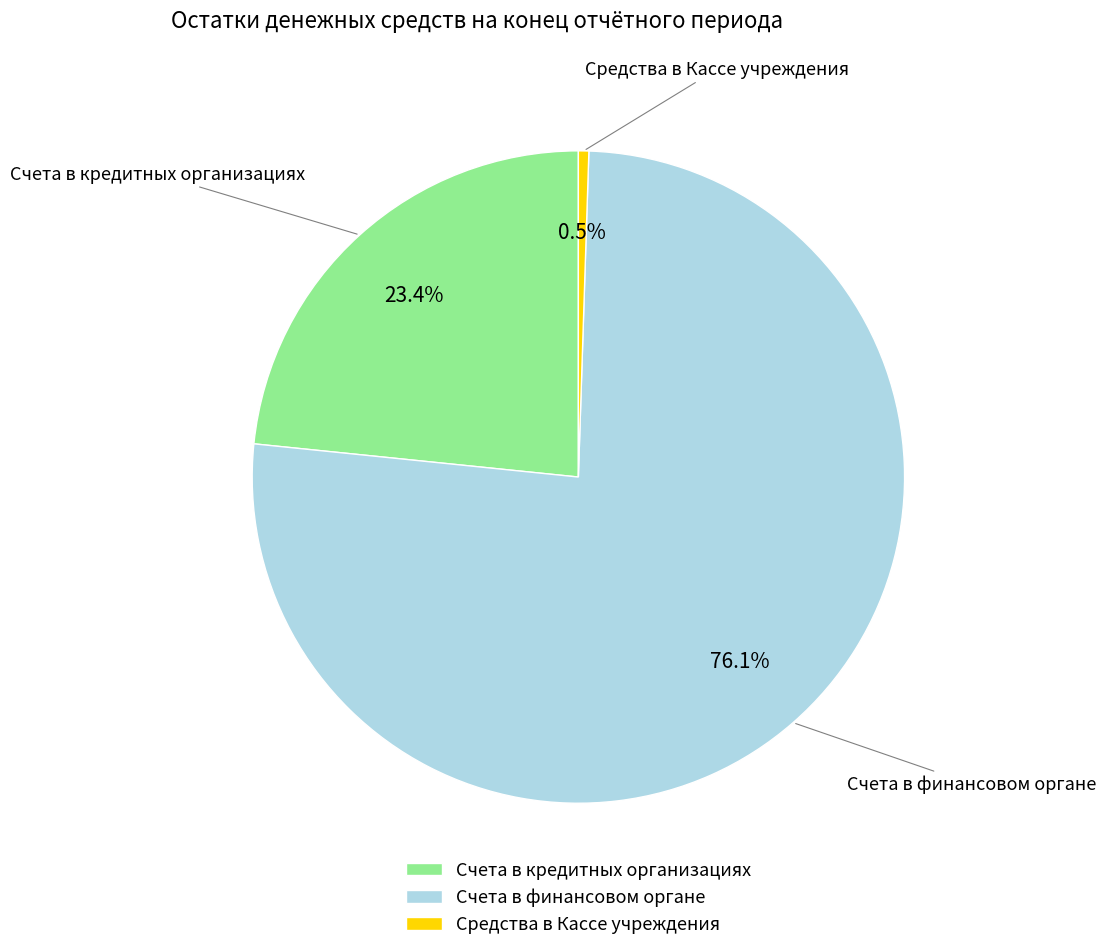

What is the ratio of the value at Счета в кредитных организациях to the value at Средства в Кассе учреждения?

45.5